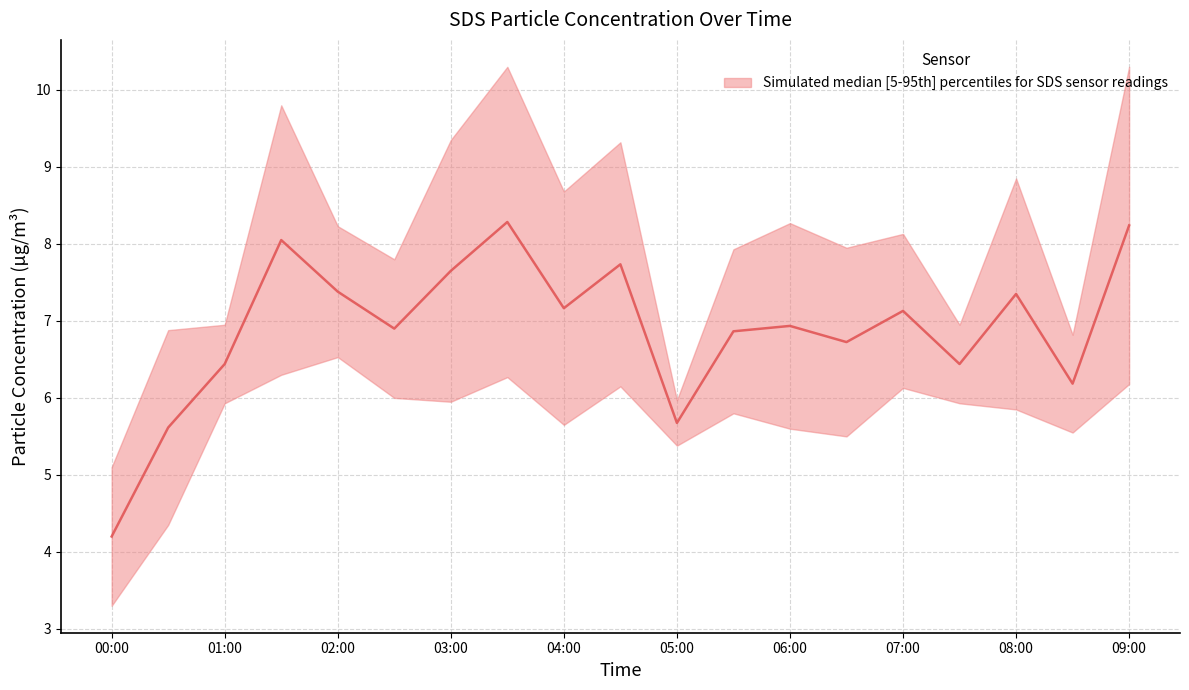

Which label corresponds to the largest value in the chart?

03:30